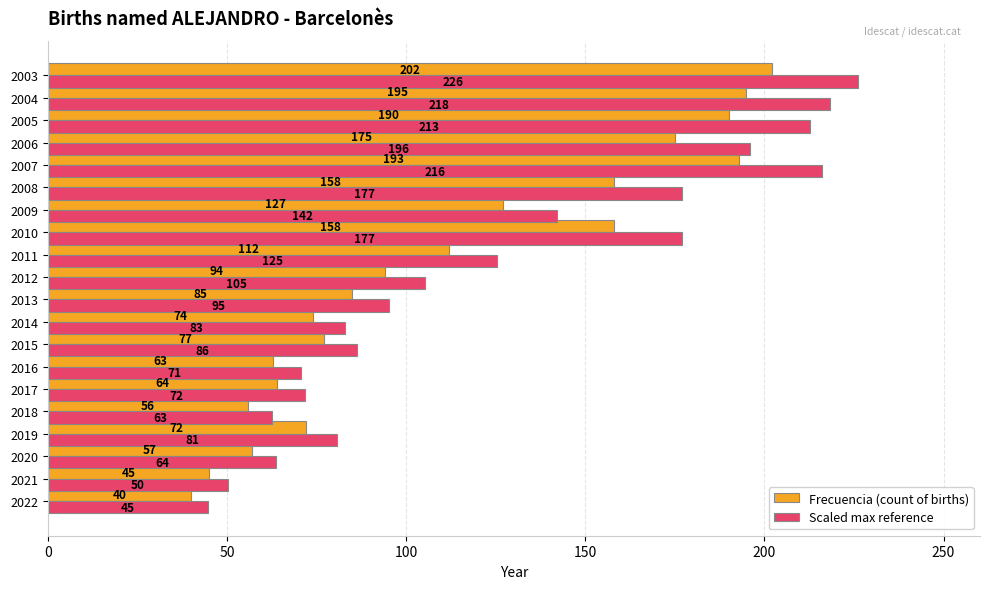

The value of Scaled max reference at 2004 is 354.5. True or false?

False